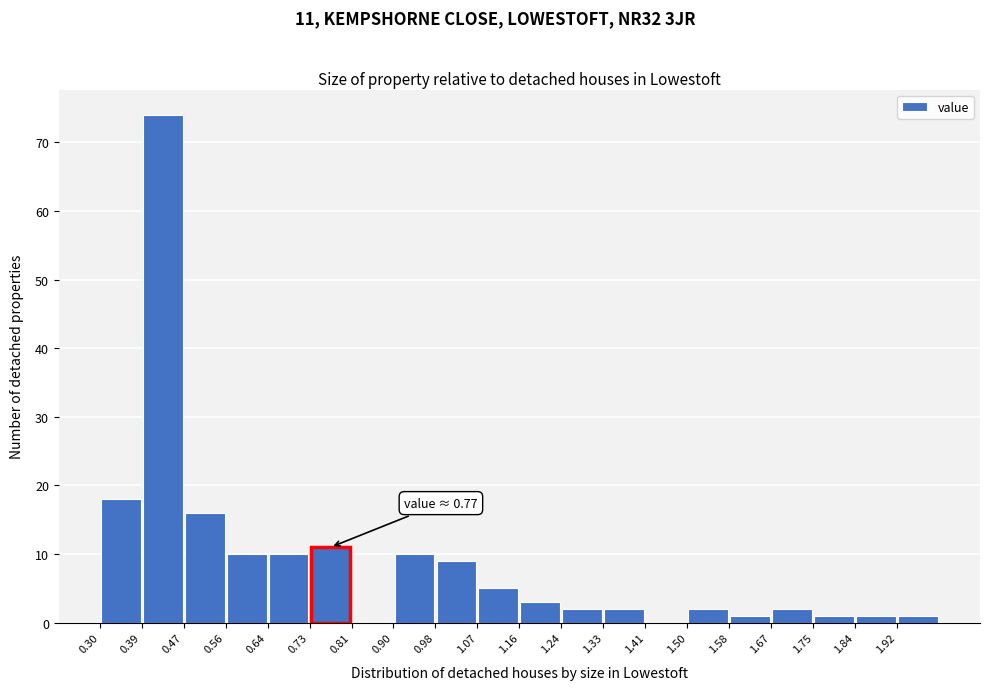

Over which range of the x-axis is the bar tallest?

0.39 to 0.47